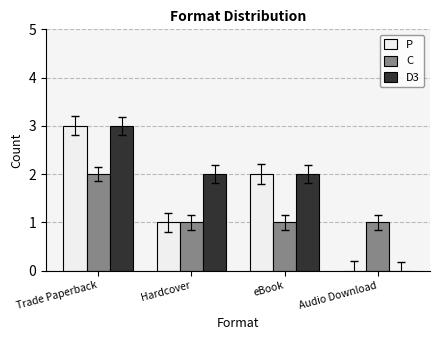

True or false: P has a value of 1 at eBook.

False